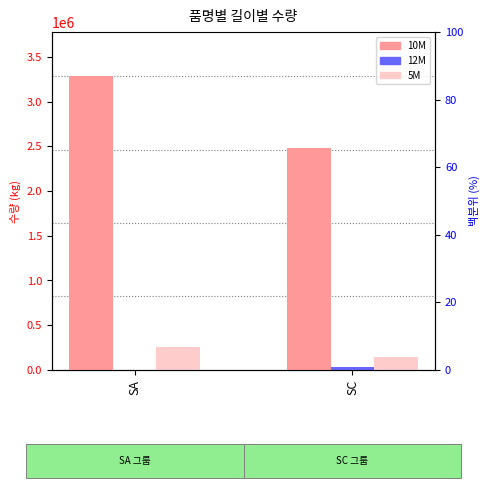

How many 10M values are between 2478492 and 3284975?

2